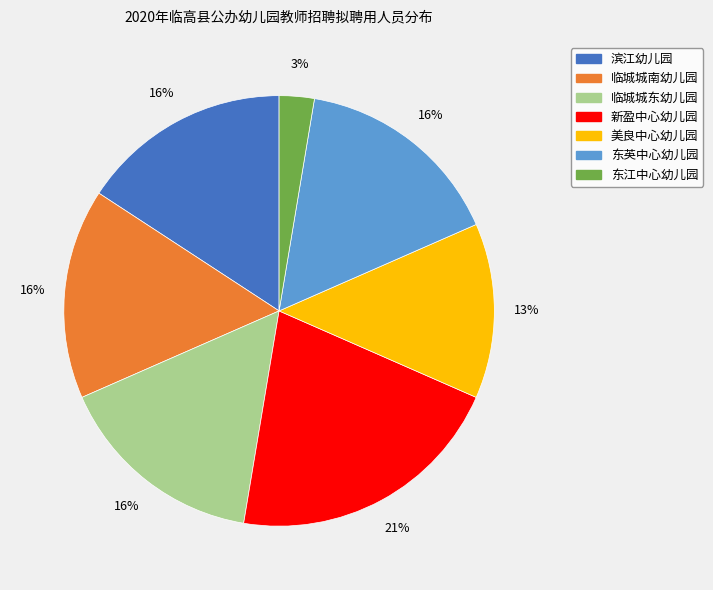

Combined, do 新盈中心幼儿园 and 美良中心幼儿园 account for over 50%?

No